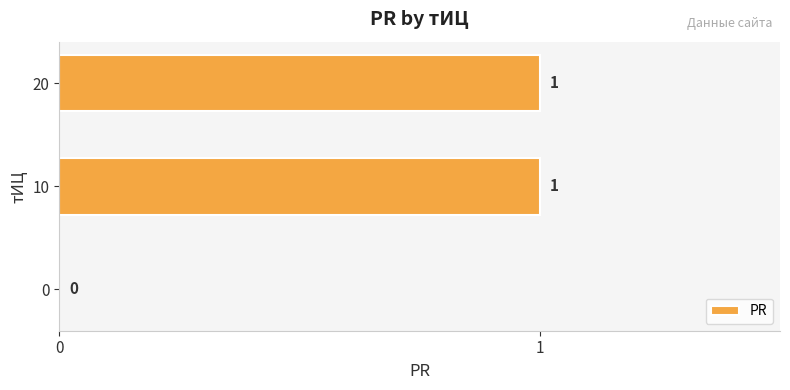

What is the change in value from 0 to 10?

+1